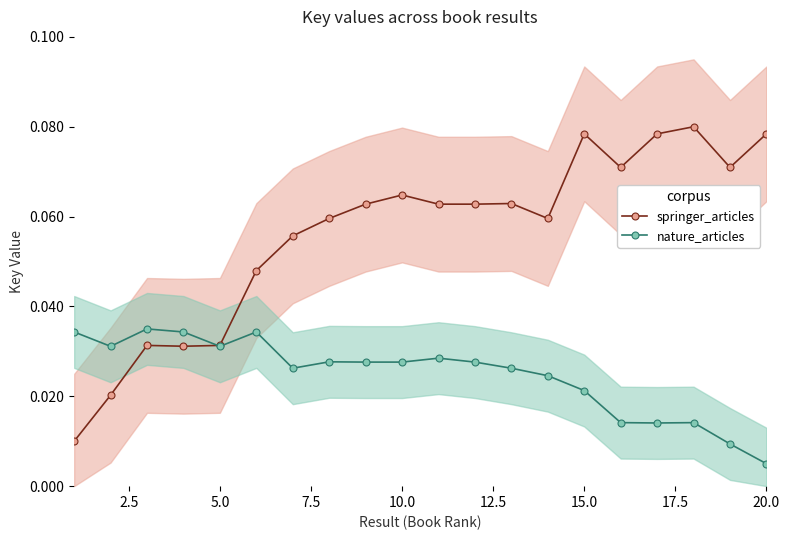

How many times do nature_articles and springer_articles cross each other?

1